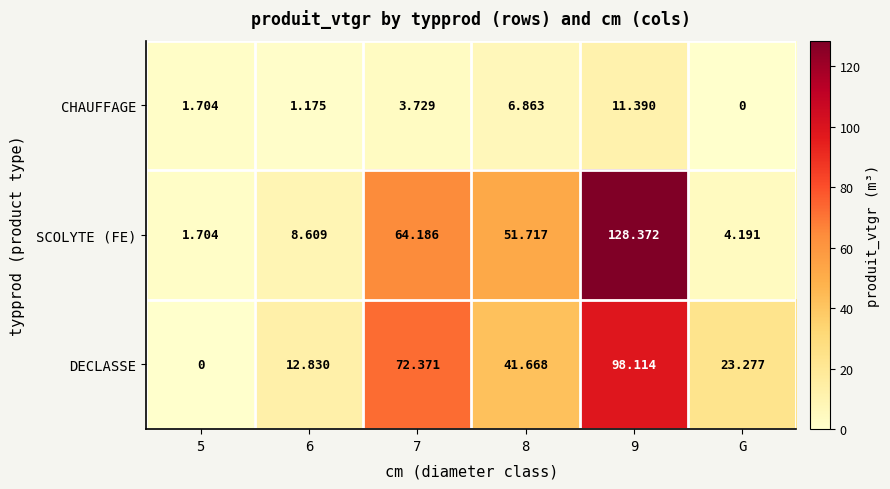

Which series has the widest spread of values?

SCOLYTE (FE)